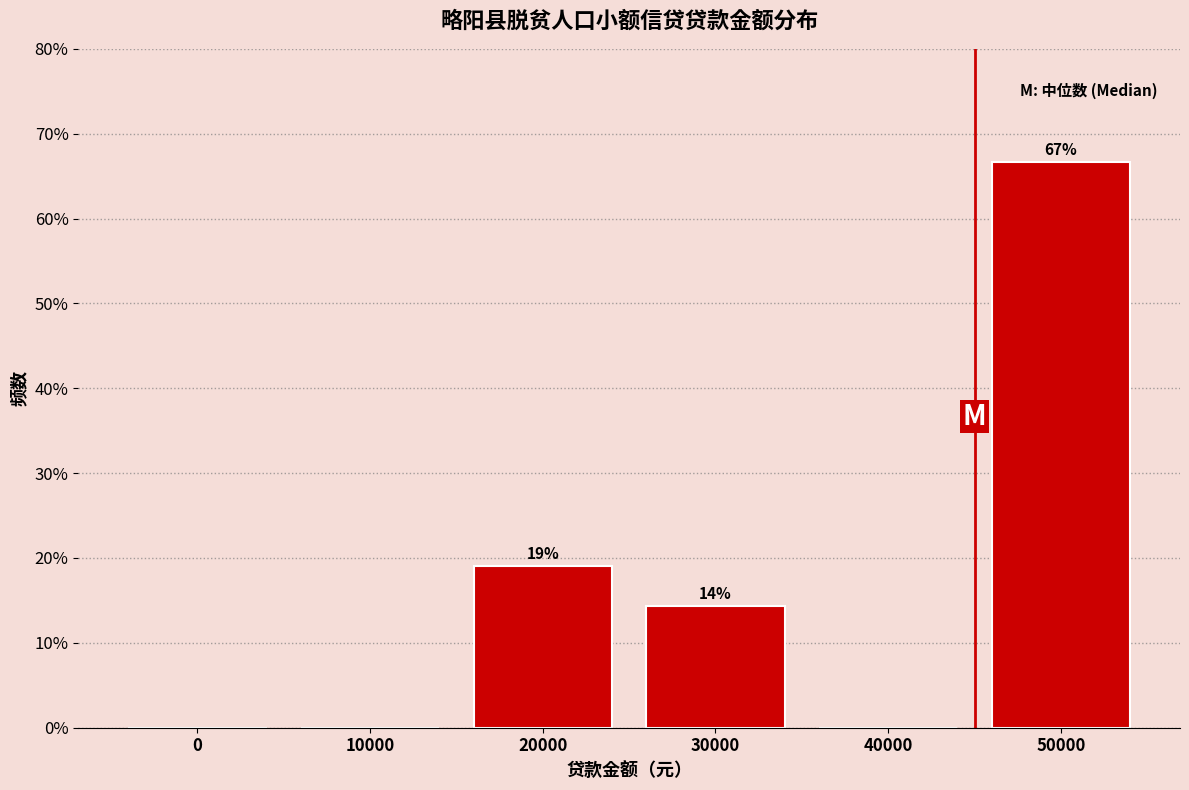

What is the sum of all values?

100.0